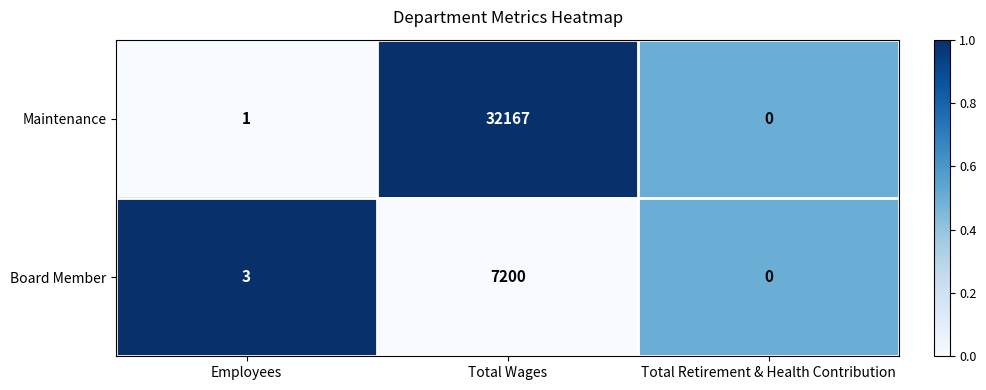

What is the average value of the Maintenance series?

10723